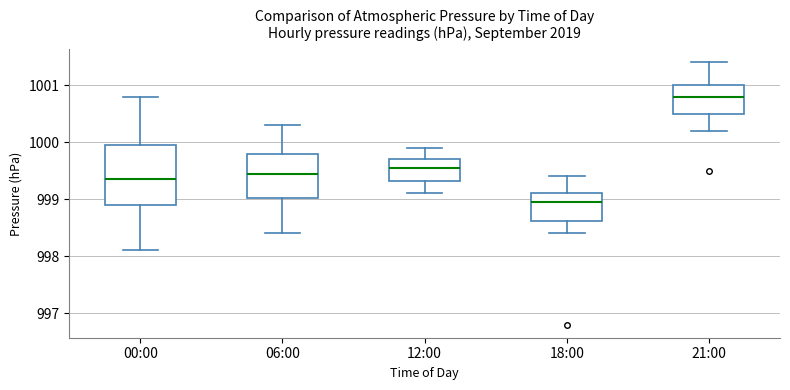

Which box has the highest median line?

21:00